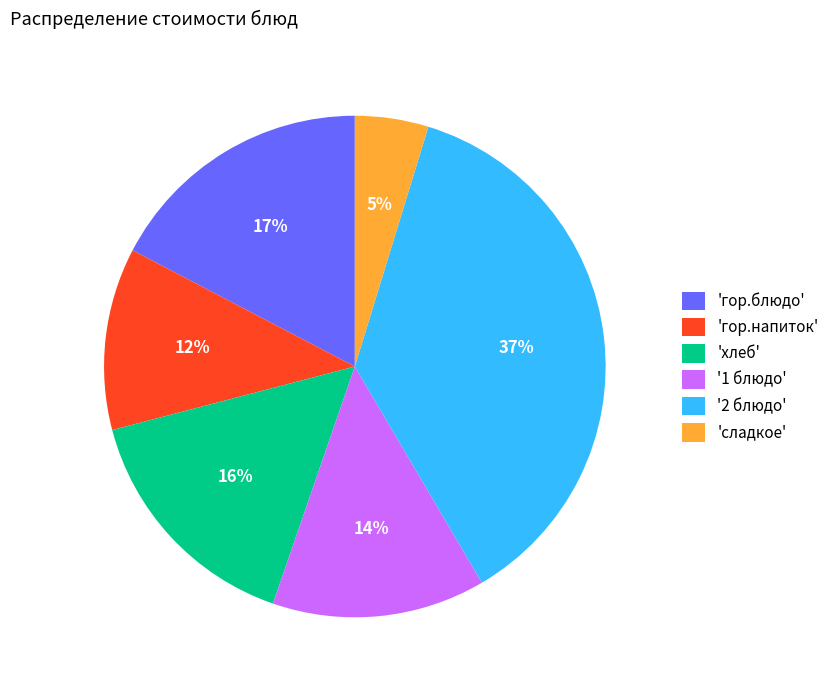

How many segments does this pie chart have?

6